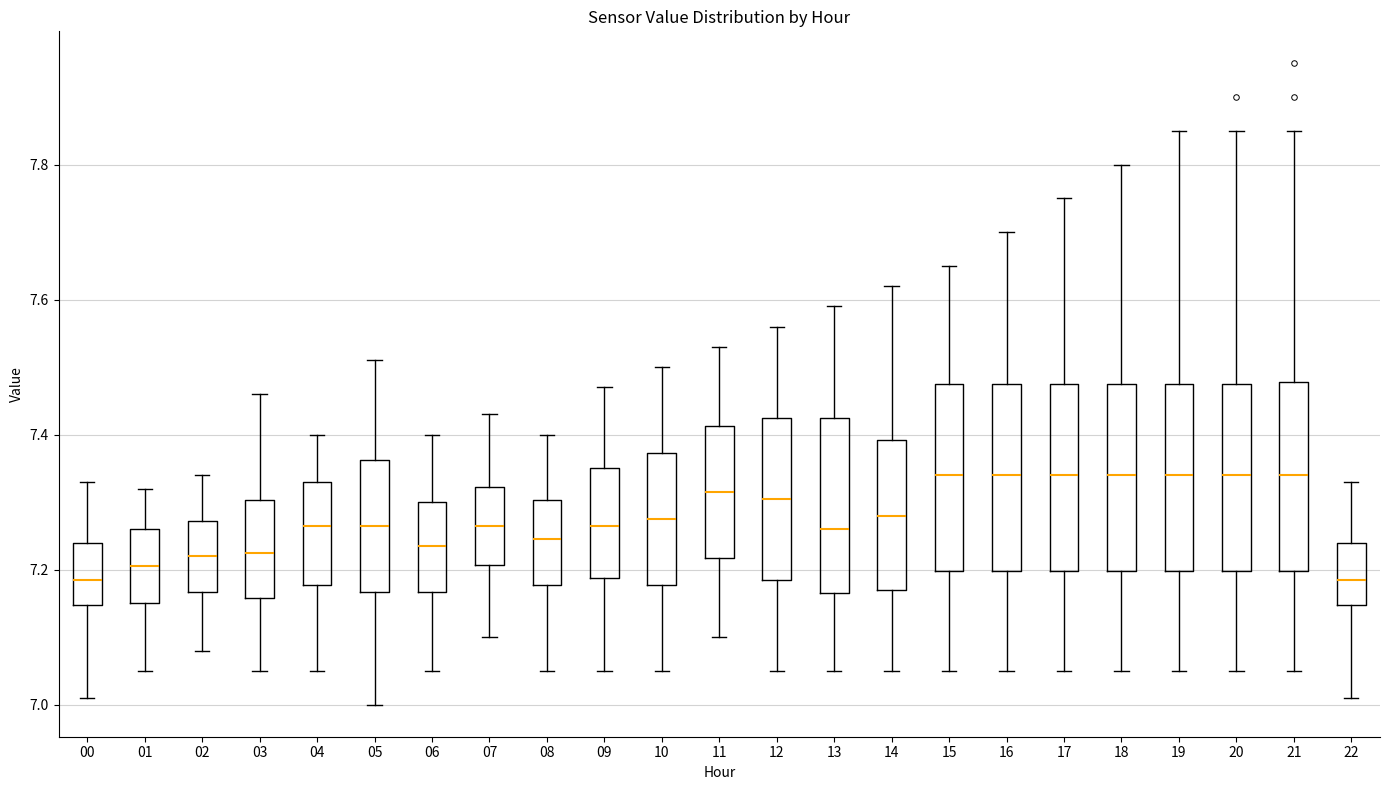

Reading left to right, read every box against the y-axis: the position of its median line, the range the box covers, and the ends of its whiskers. The values are not printed on the chart, so give them approximately, as read against the axis.

00: median 7.18, box 7.14 to 7.24, whiskers 7.02 to 7.34
01: median 7.20, box 7.16 to 7.26, whiskers 7.06 to 7.32
02: median 7.22, box 7.16 to 7.28, whiskers 7.08 to 7.34
03: median 7.22, box 7.16 to 7.30, whiskers 7.06 to 7.46
04: median 7.26, box 7.18 to 7.34, whiskers 7.06 to 7.40
05: median 7.26, box 7.16 to 7.36, whiskers 7.00 to 7.52
06: median 7.24, box 7.16 to 7.30, whiskers 7.06 to 7.40
07: median 7.26, box 7.20 to 7.32, whiskers 7.10 to 7.44
08: median 7.24, box 7.18 to 7.30, whiskers 7.06 to 7.40
09: median 7.26, box 7.18 to 7.36, whiskers 7.06 to 7.48
10: median 7.28, box 7.18 to 7.38, whiskers 7.06 to 7.50
11: median 7.32, box 7.22 to 7.42, whiskers 7.10 to 7.54
12: median 7.30, box 7.18 to 7.42, whiskers 7.06 to 7.56
13: median 7.26, box 7.16 to 7.42, whiskers 7.06 to 7.60
14: median 7.28, box 7.18 to 7.40, whiskers 7.06 to 7.62
15: median 7.34, box 7.20 to 7.48, whiskers 7.06 to 7.66
16: median 7.34, box 7.20 to 7.48, whiskers 7.06 to 7.70
17: median 7.34, box 7.20 to 7.48, whiskers 7.06 to 7.76
18: median 7.34, box 7.20 to 7.48, whiskers 7.06 to 7.80
19: median 7.34, box 7.20 to 7.48, whiskers 7.06 to 7.86
20: median 7.34, box 7.20 to 7.48, whiskers 7.06 to 7.86
21: median 7.34, box 7.20 to 7.48, whiskers 7.06 to 7.86
22: median 7.18, box 7.14 to 7.24, whiskers 7.02 to 7.34